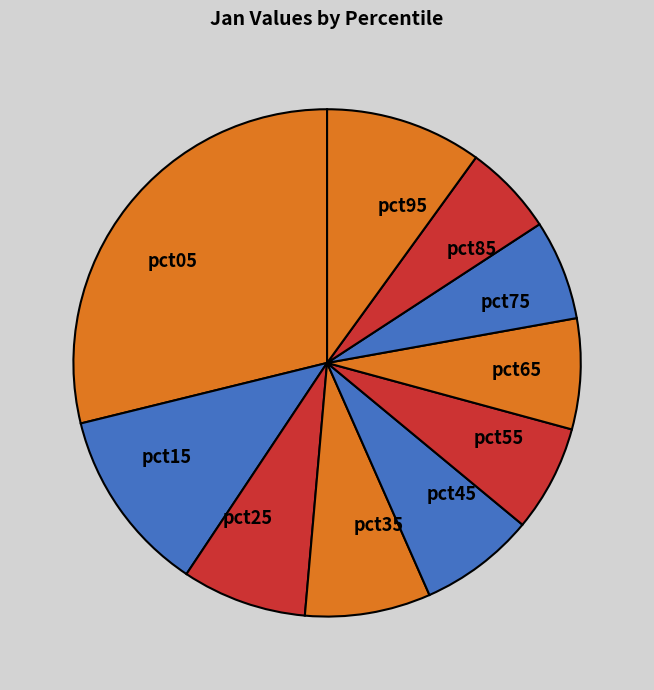

Is it true that pct45 is 7% of the pie?

True